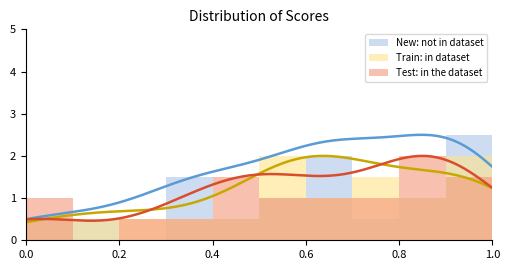

Which series has the largest range (max minus min)?

New: not in dataset